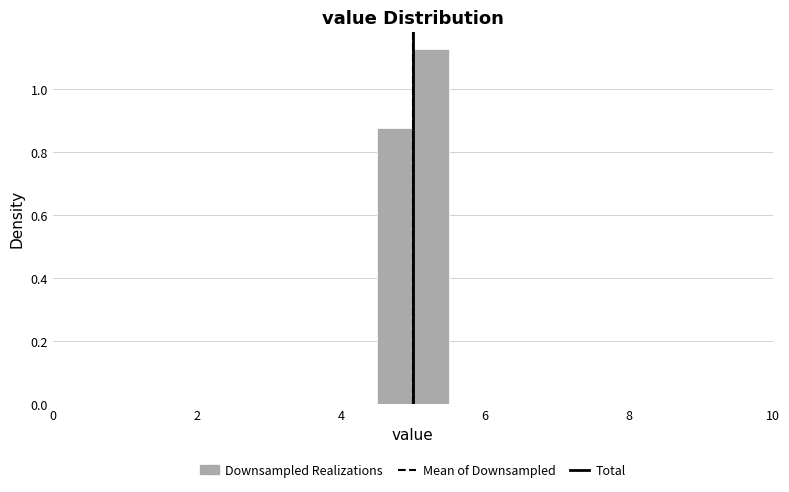

Around what value on the x-axis is the tallest bar? Give the approximate position of its centre, as read against the axis.

5.2